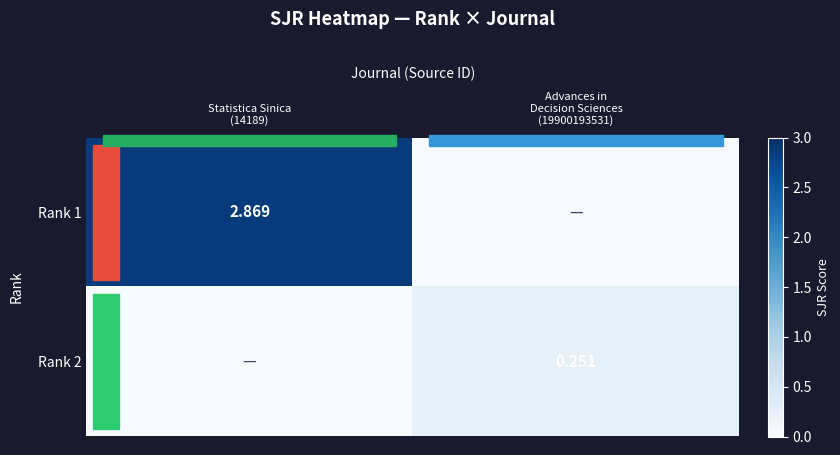

What is the average value of the Rank 1 series?

1.4